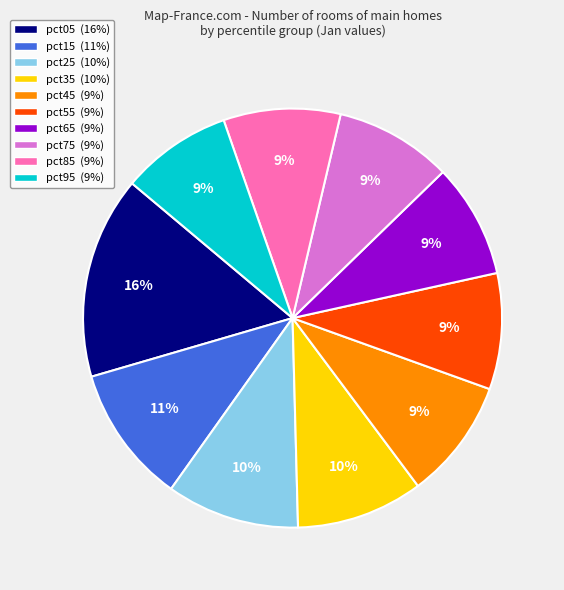

Combined, do pct15 (11%) and pct45 (9%) account for over 50%?

No